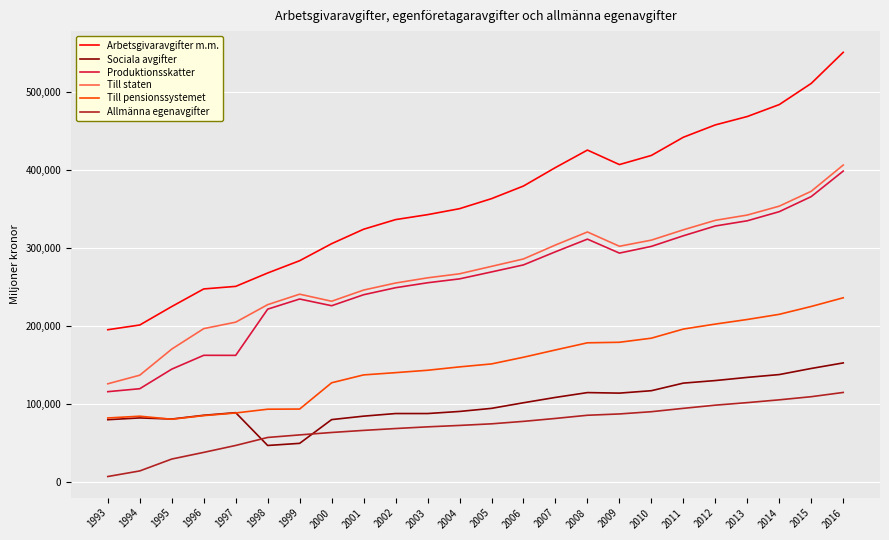

The Sociala avgifter series shows 42922.7 at 2000. True or false?

False